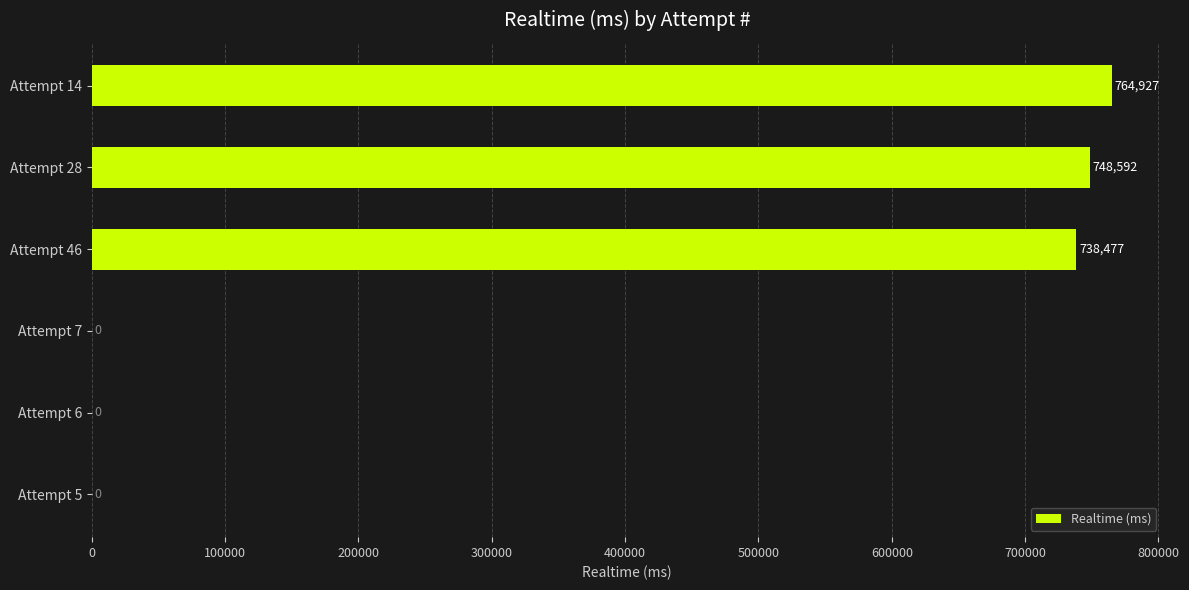

The chart shows a value of 748592 at Attempt 28. True or false?

True